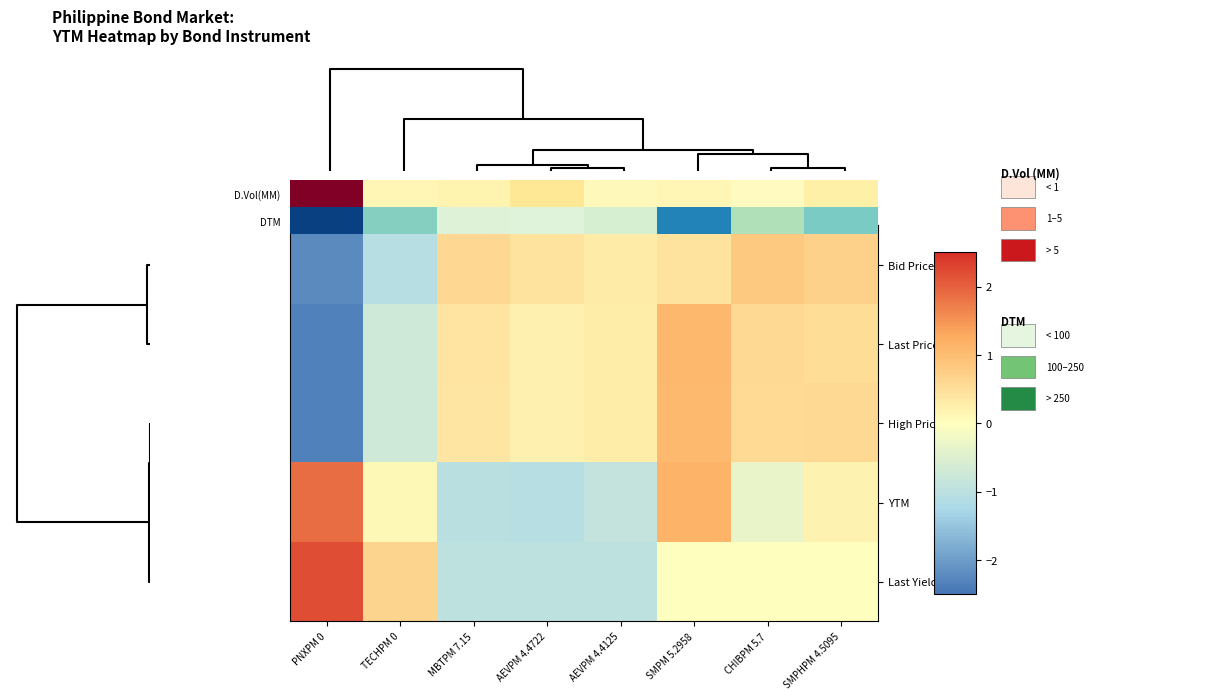

Count the number of categories in the chart.

8